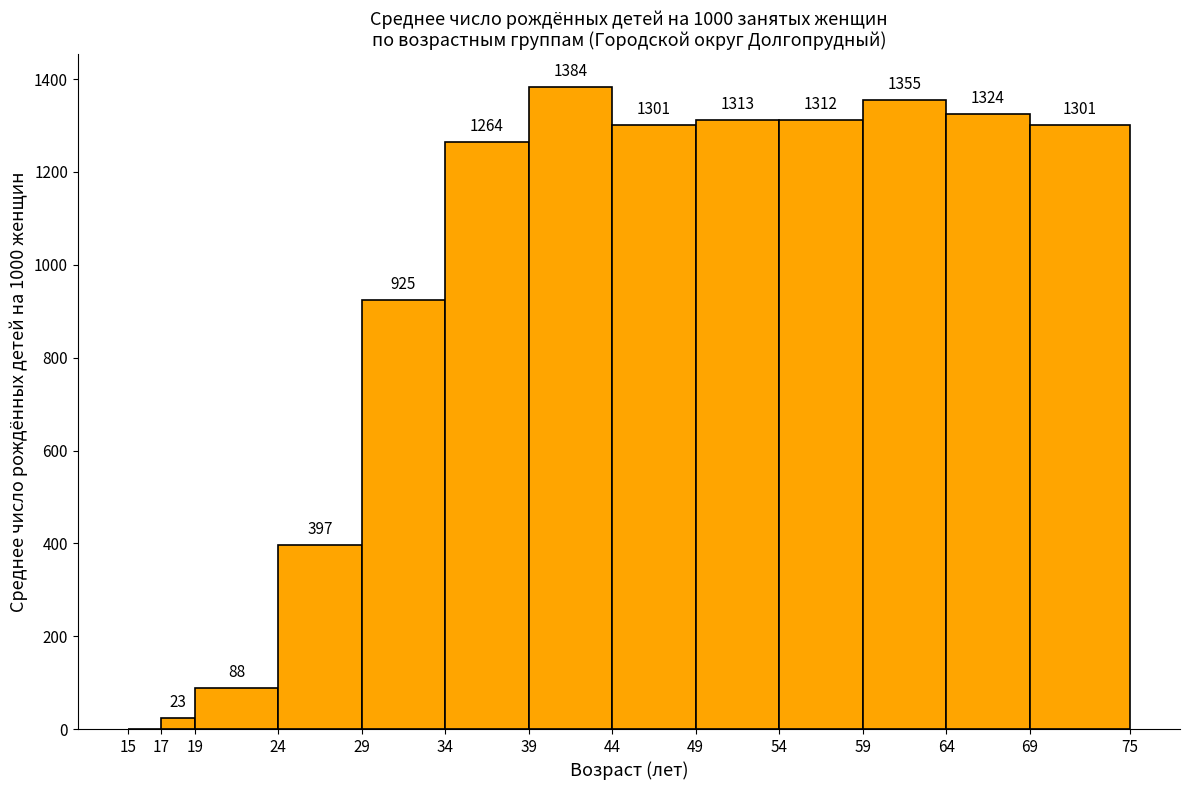

Which range on the x-axis has the tallest bar?

39 to 44